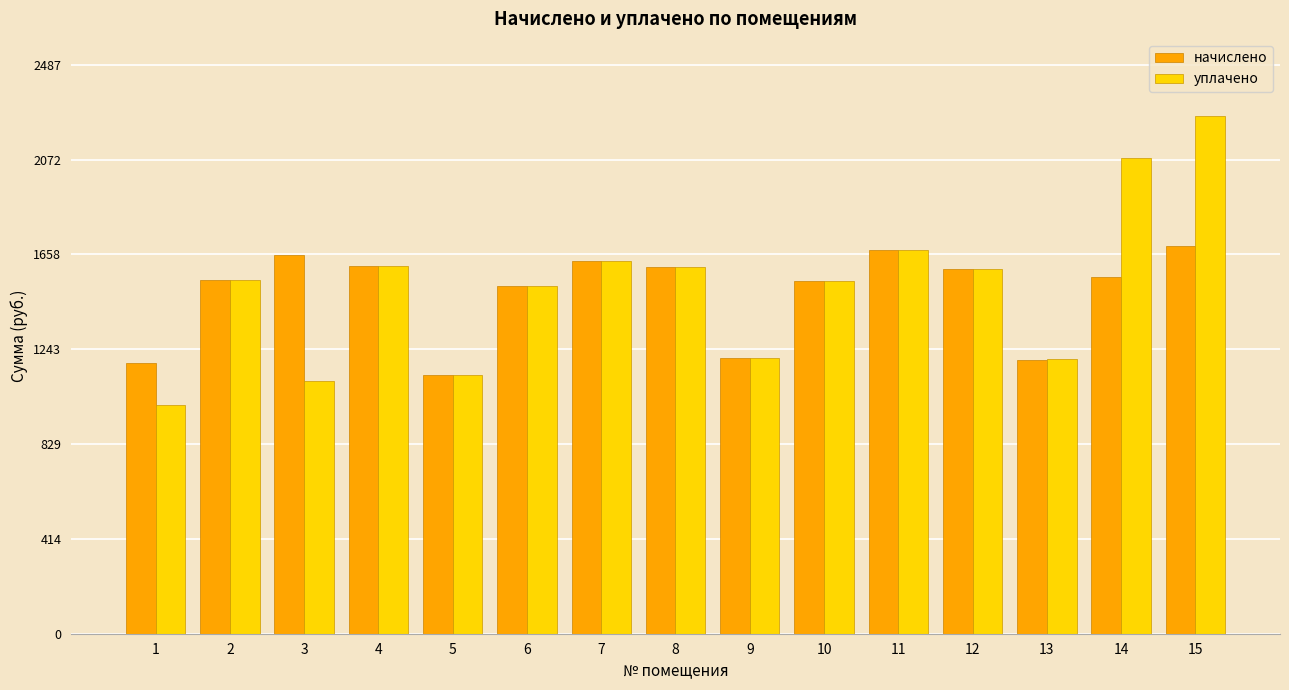

What is the value of the уплачено bar at the 10th from the left?

1541.2